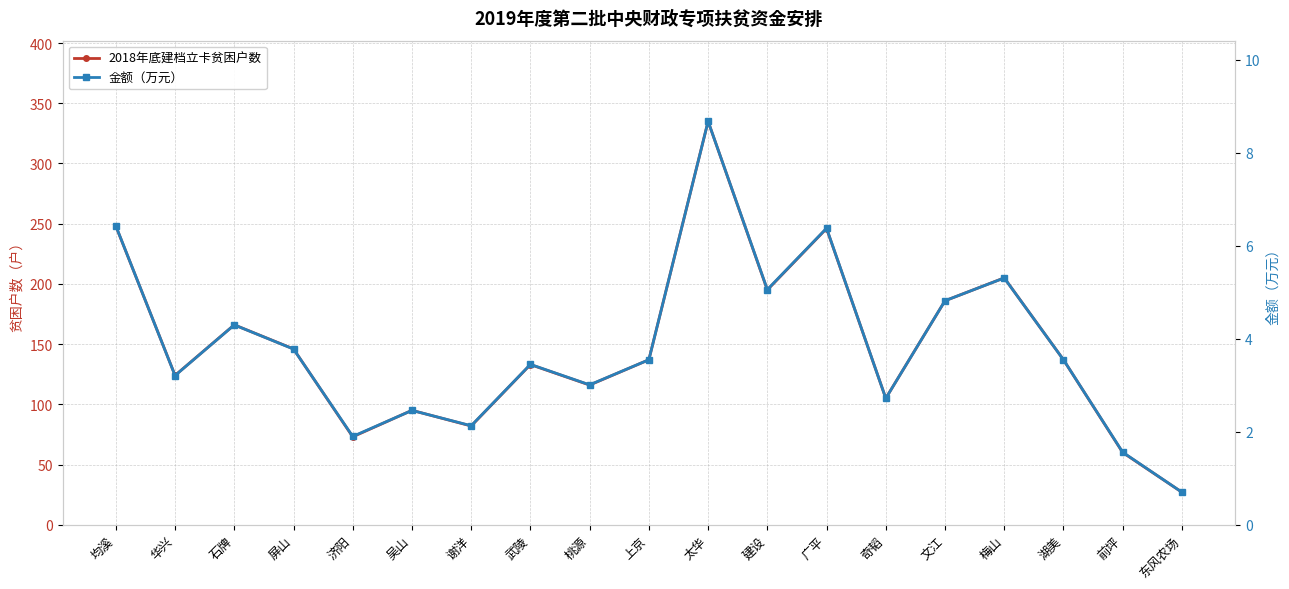

What is the value of the 金额（万元） point at the 1st from the left?

6.4